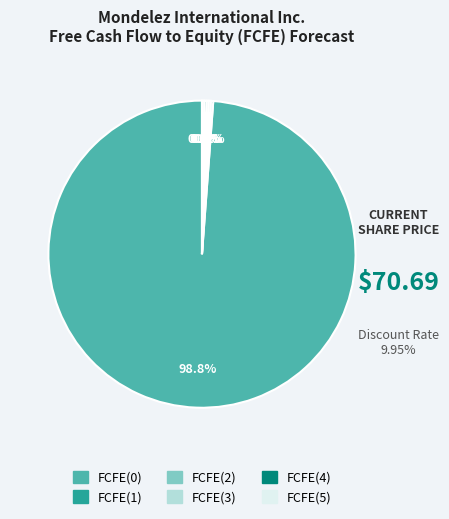

Is there any slice that represents more than half of the pie?

Yes